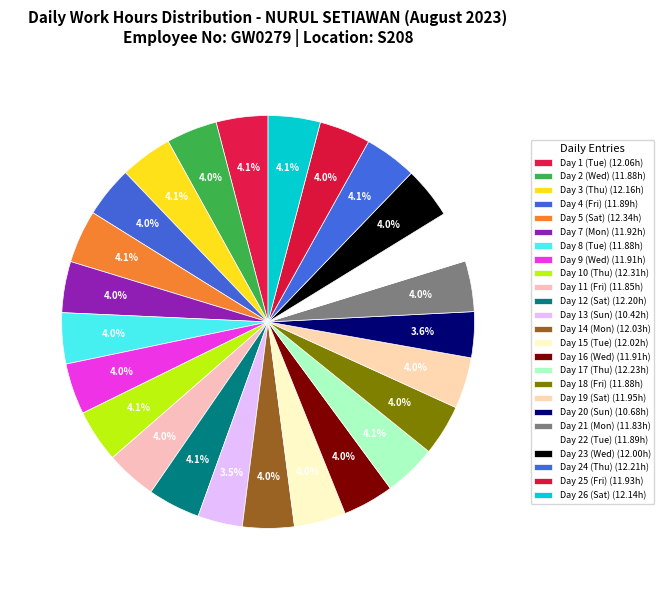

How many slices are in this pie chart?

25